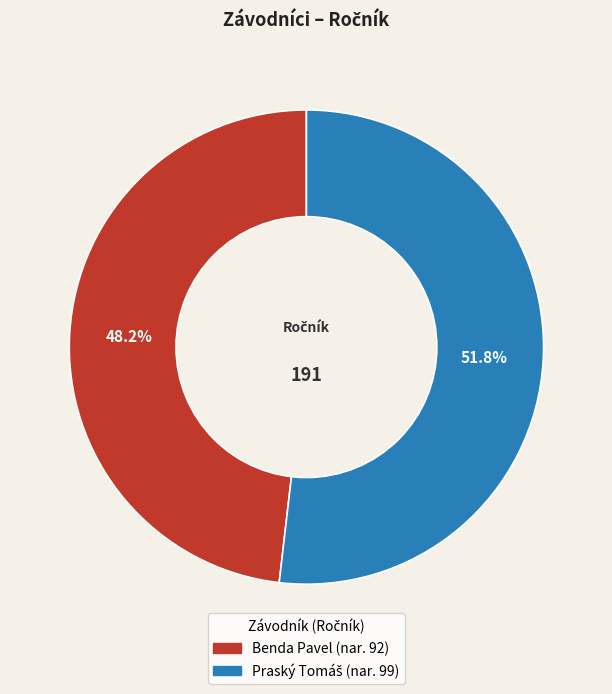

What percentage is NOT represented by Benda Pavel?

51.8%